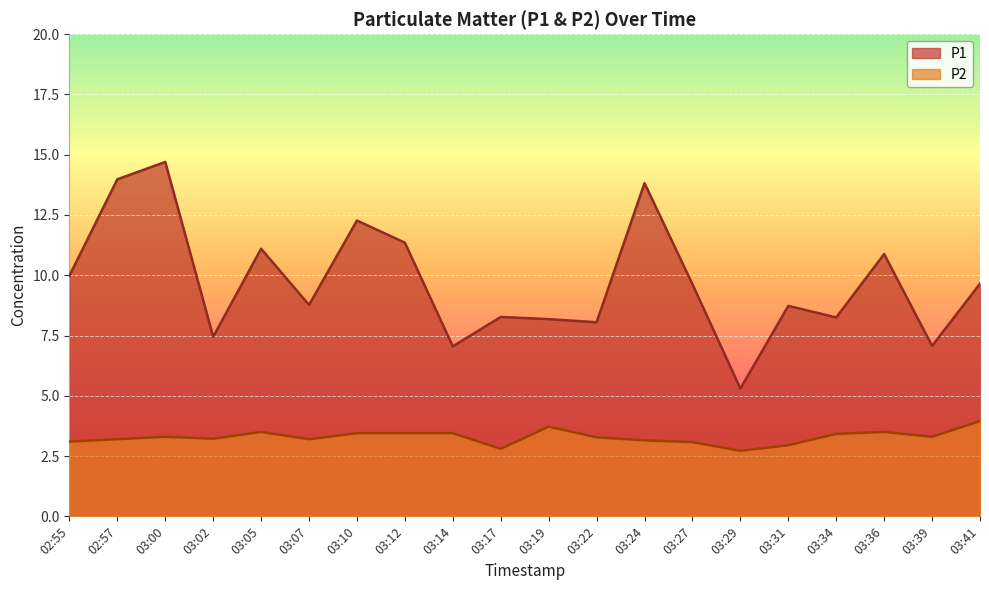

At which category is the sum across all series the highest?

03:00